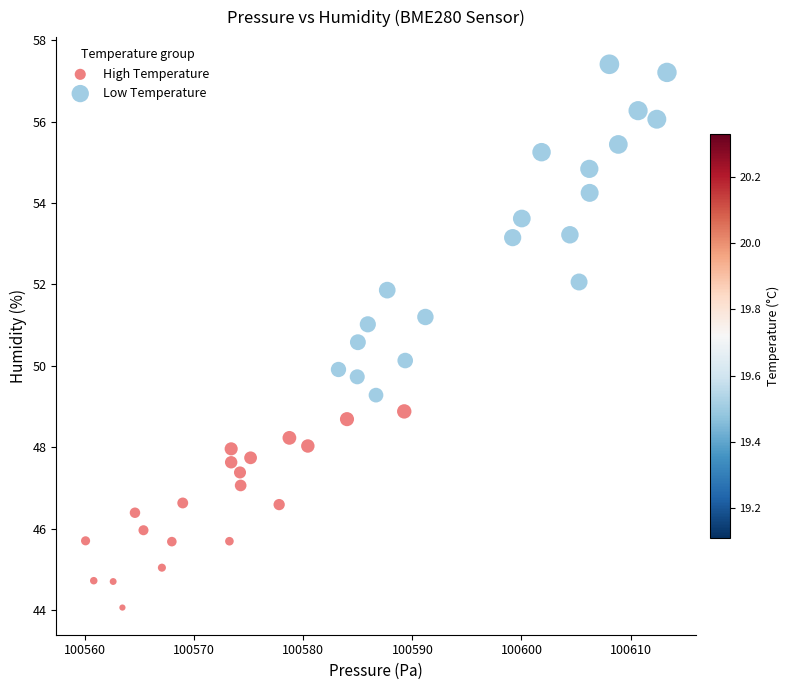

Which series reaches the minimum Y coordinate?

High Temperature